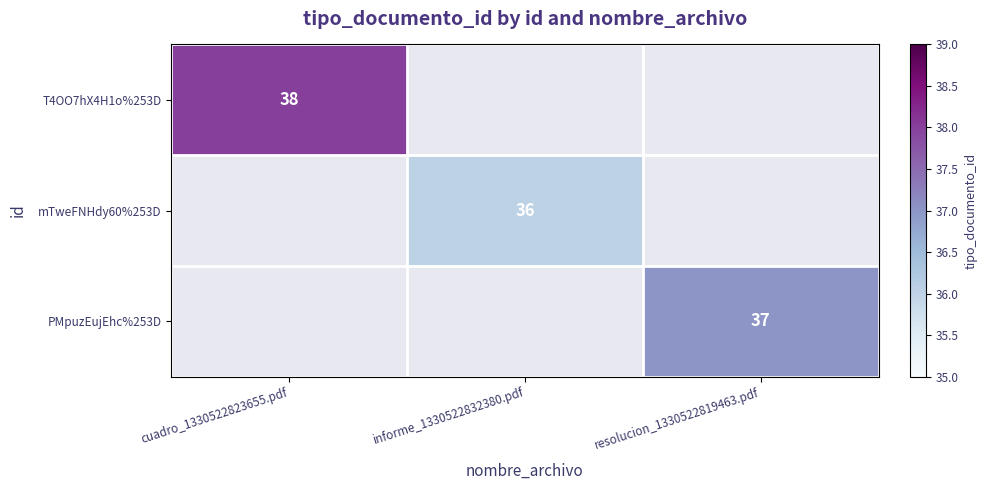

Is it true that T4OO7hX4H1o%253D equals 50 at cuadro_1330522823655.pdf?

False